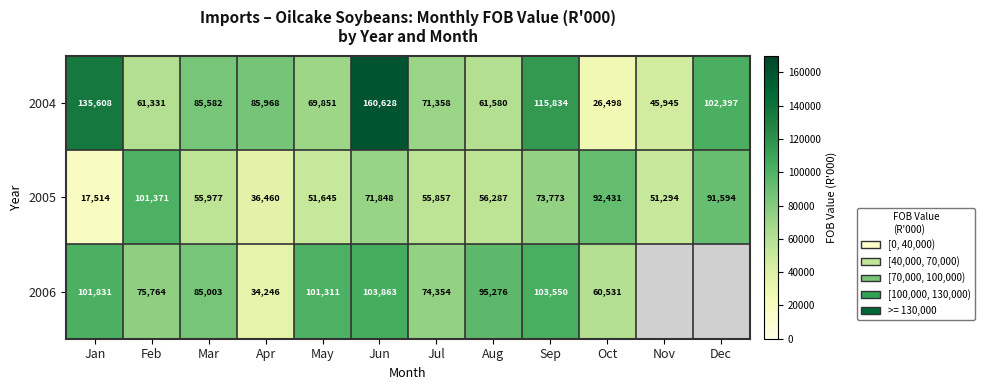

List the labels in order of 2004 value, smallest first.

Oct, Nov, Feb, Aug, May, Jul, Mar, Apr, Dec, Sep, Jan, Jun